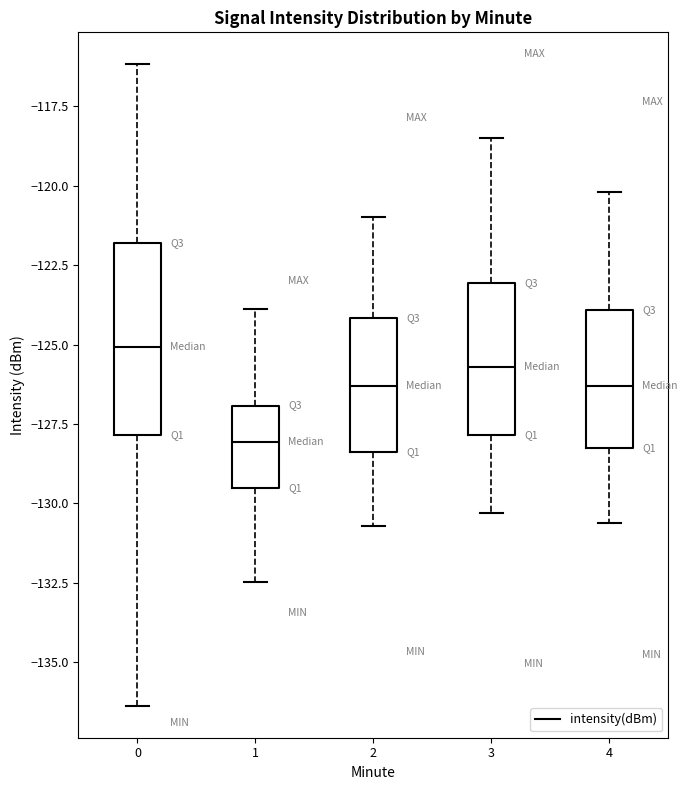

Which box has the highest median line?

0